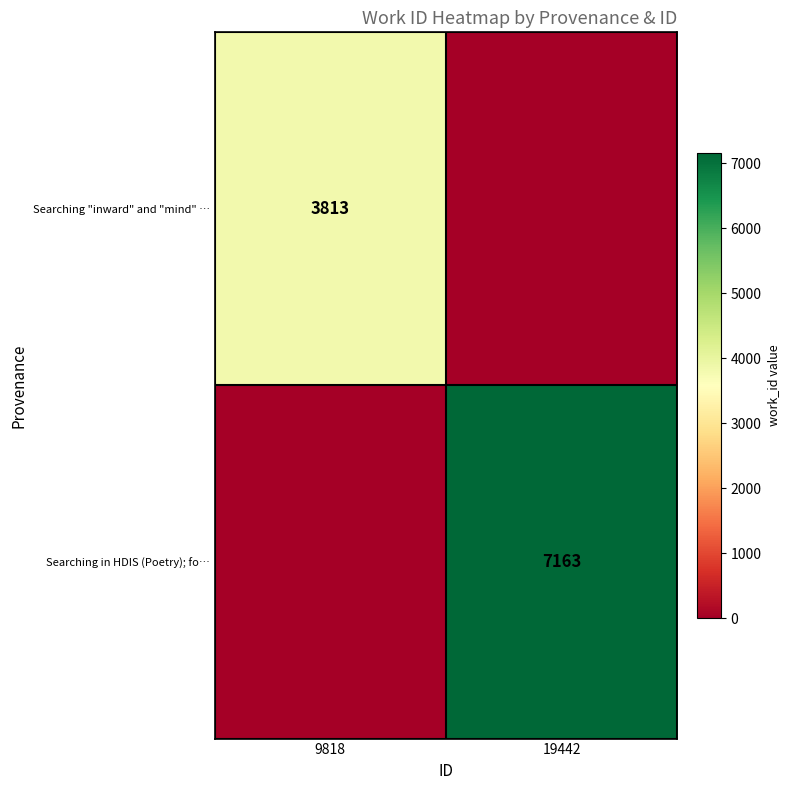

The value of Searching in HDIS (Poetry); fo… at 19442 is 7163. True or false?

True